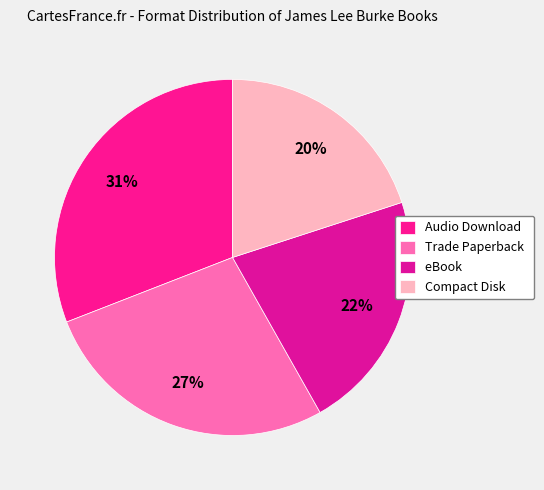

Combined, what portion of the pie is Trade Paperback and eBook?

49.1%